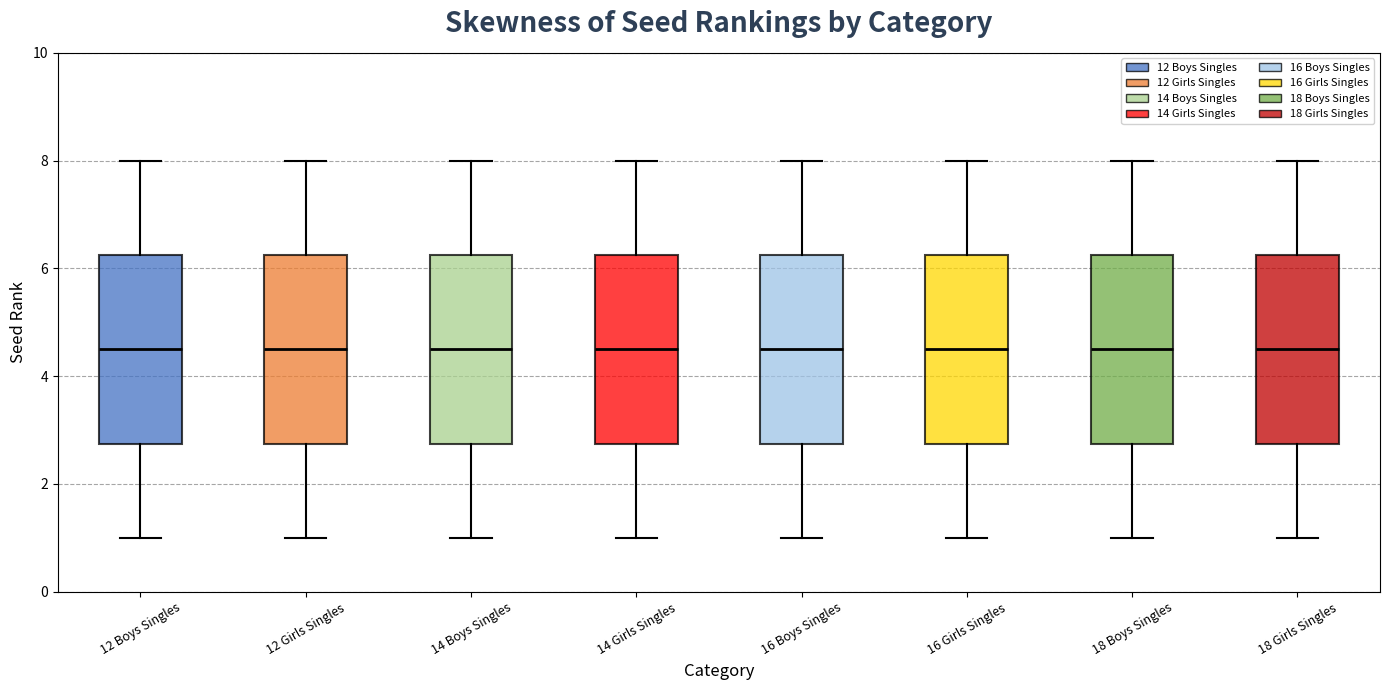

Where is the lower edge of the box for 12 Girls Singles on the y-axis? The values are not printed on the chart, so give them approximately, as read against the axis.

2.8